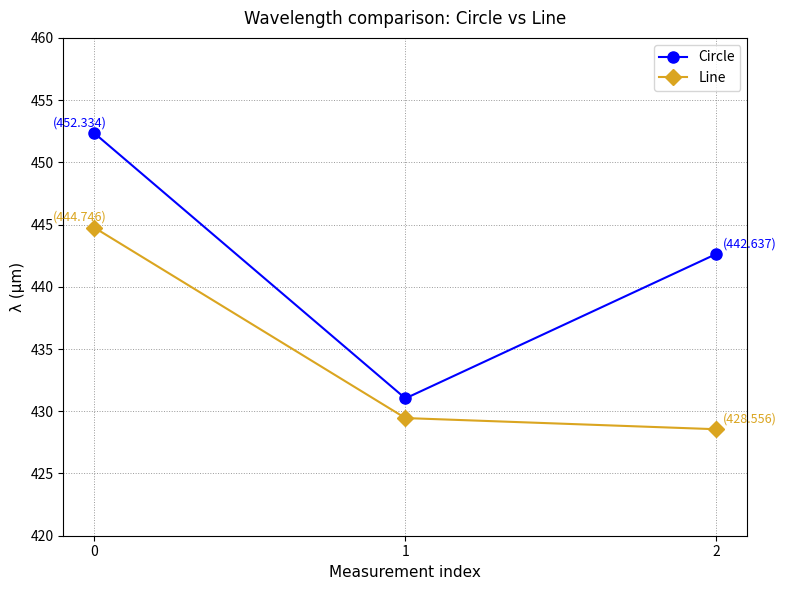

How many data points in Circle are above 442?

2